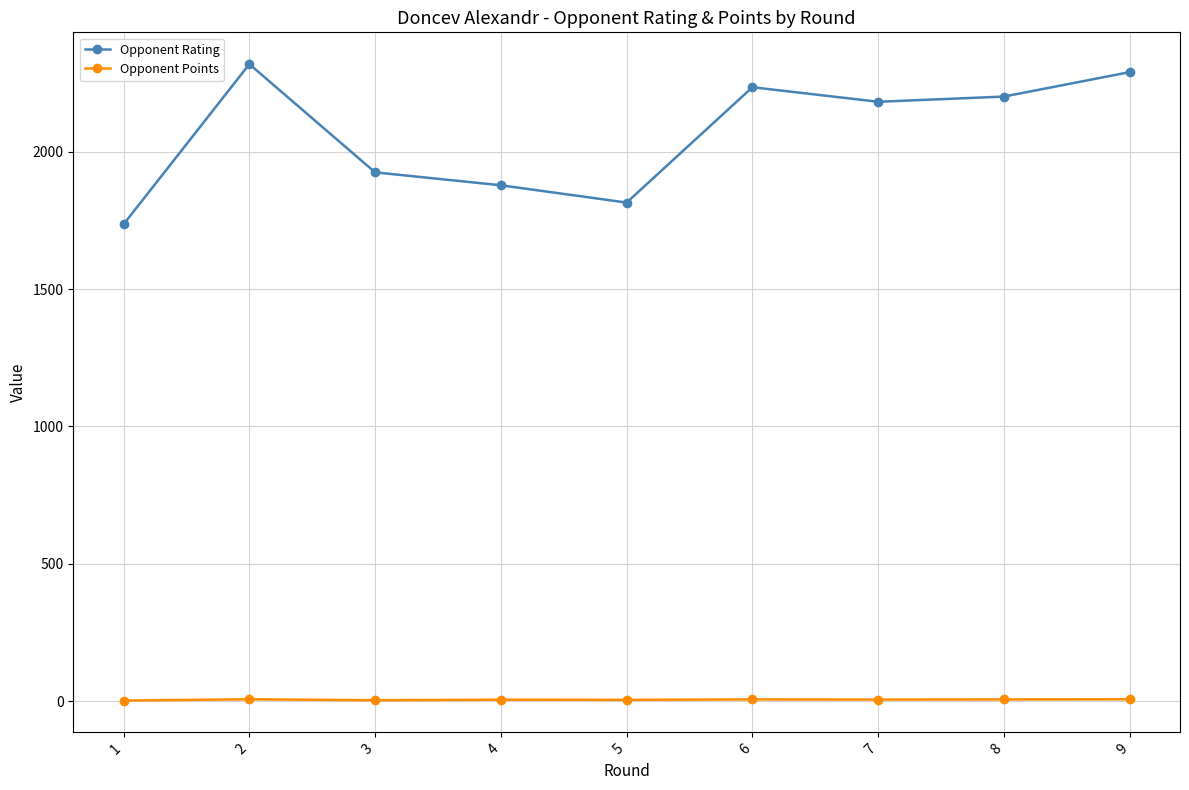

At how many categories does at least one series exceed 19?

9